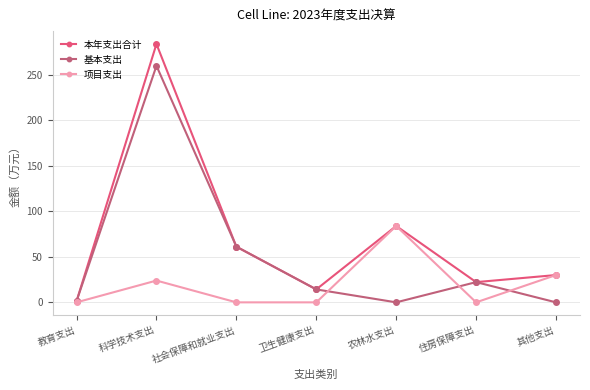

Reading right to left, extract all data points from this chart.

本年支出合计: 30.0	22.2	83.9	14.2	61.2	283.8	1.4
基本支出: 0.0	22.2	0.0	14.2	61.2	259.9	1.4
项目支出: 30.0	0.0	83.9	0.0	0.0	23.9	0.0